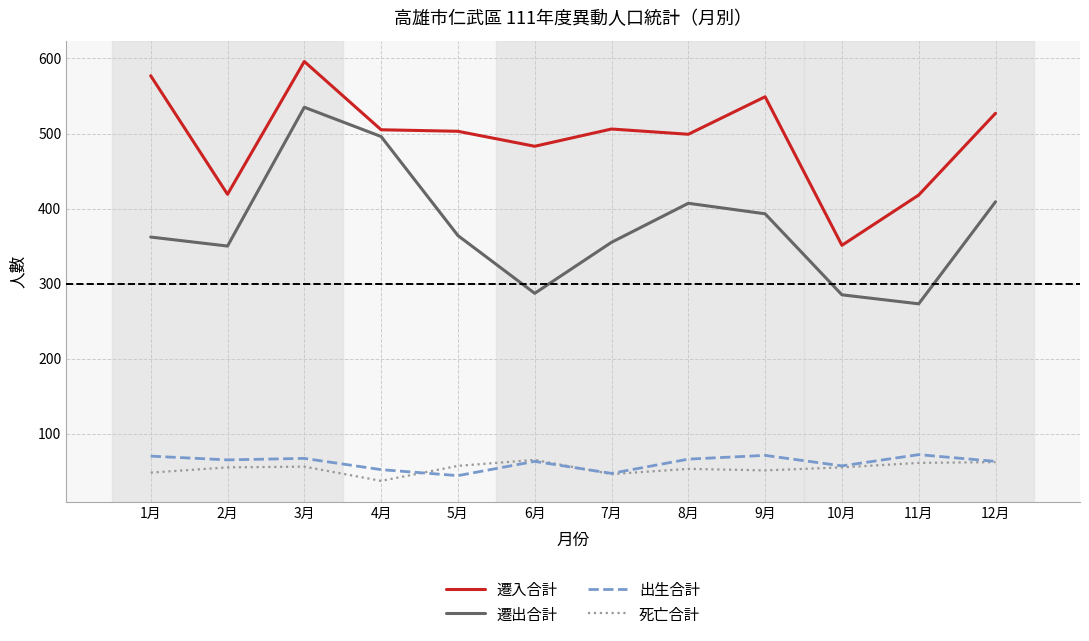

True or false: 遷入合計 has a value of 512 at 10月.

False